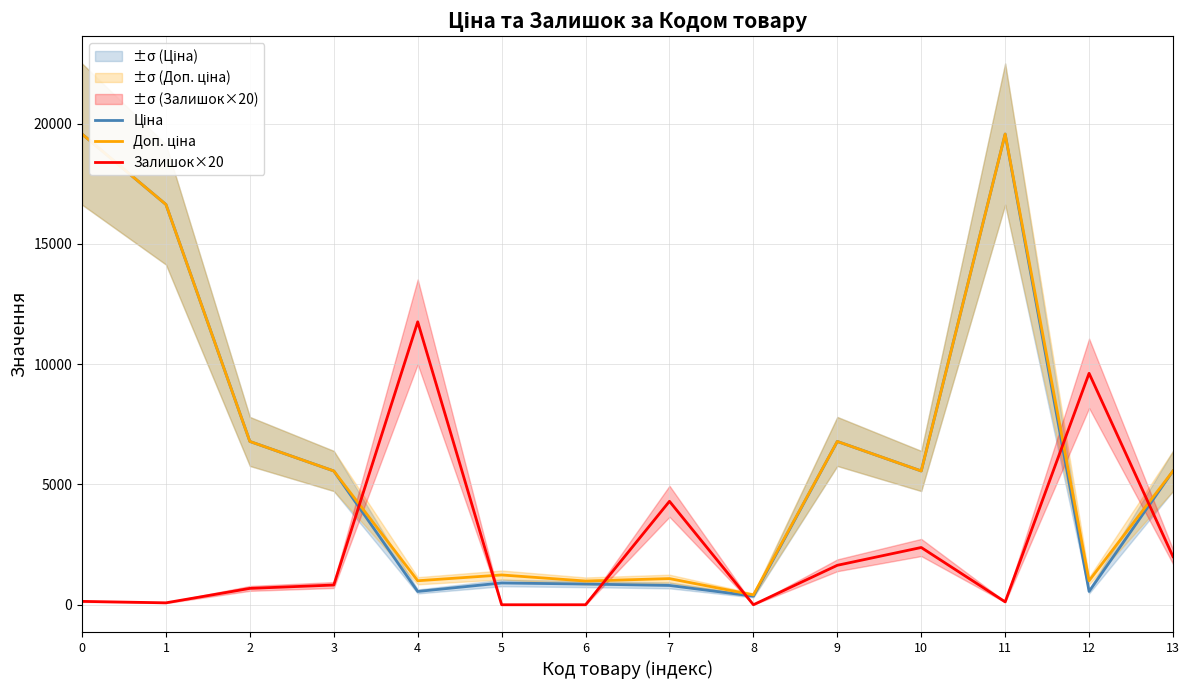

Reading left to right, list all the values displayed in this chart.

Ціна: 19564.9	16636.8	6787.1	5560.3	552.7	904.9	860.8	802.1	357.8	6787.1	5560.3	19564.9	552.7	5560.3
Доп. ціна: 19564.9	16636.8	6787.1	5560.3	997.5	1237.9	986.5	1087.0	410.0	6787.1	5560.3	19564.9	997.5	5560.3
Залишок×20: 140.0	80.0	680.0	820.0	11760.0	0.0	0.0	4300.0	0.0	1640.0	2380.0	120.0	9620.0	2000.0